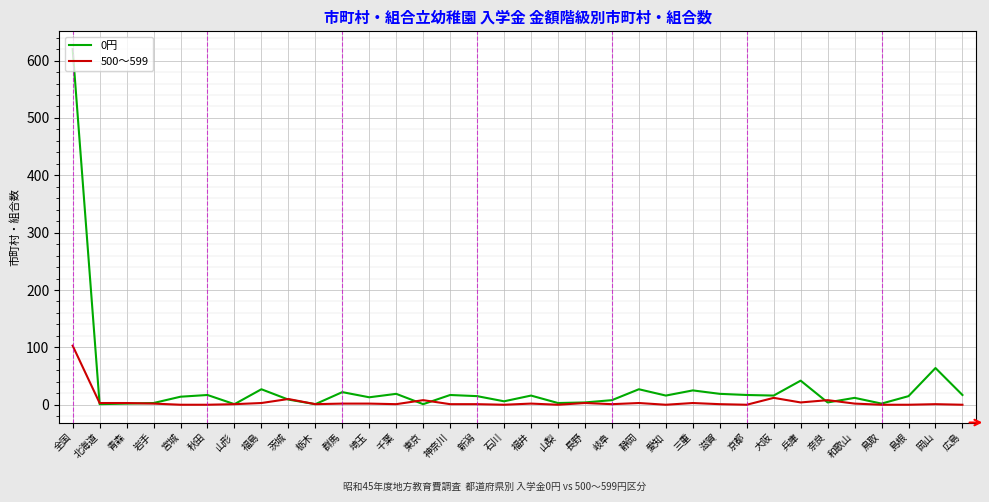

Which series has the largest range (max minus min)?

0円